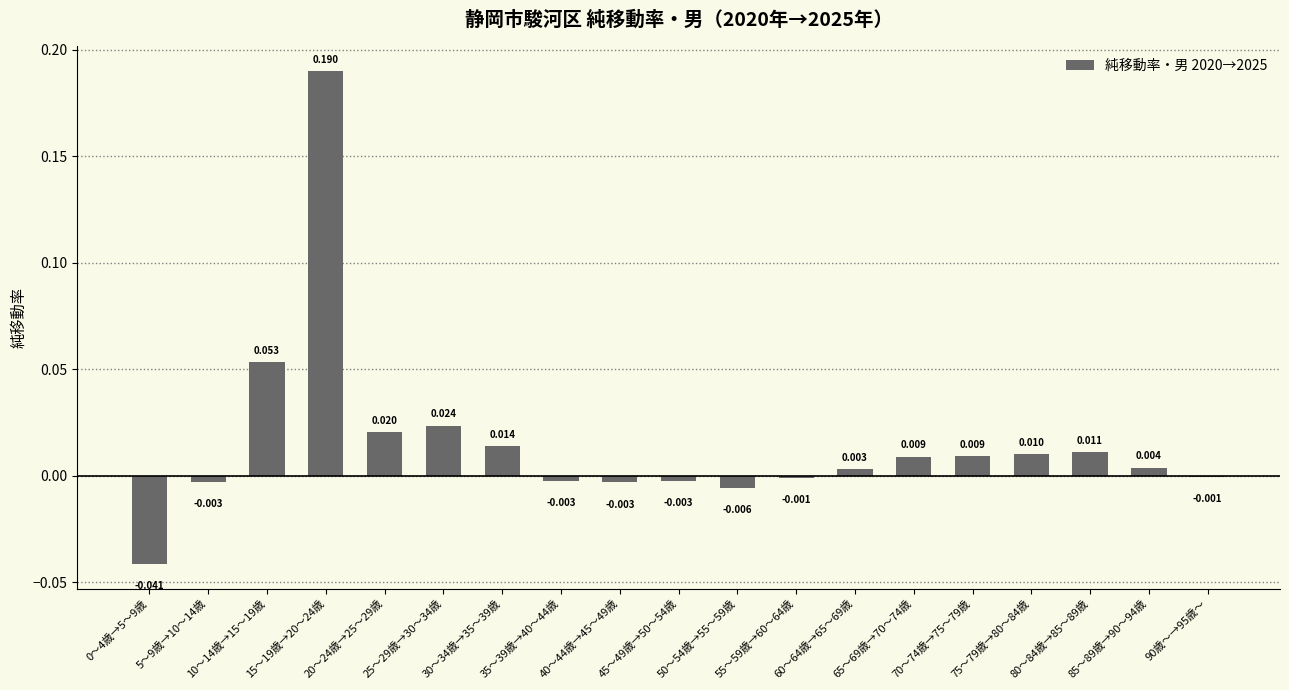

What is the greatest value displayed?

0.2